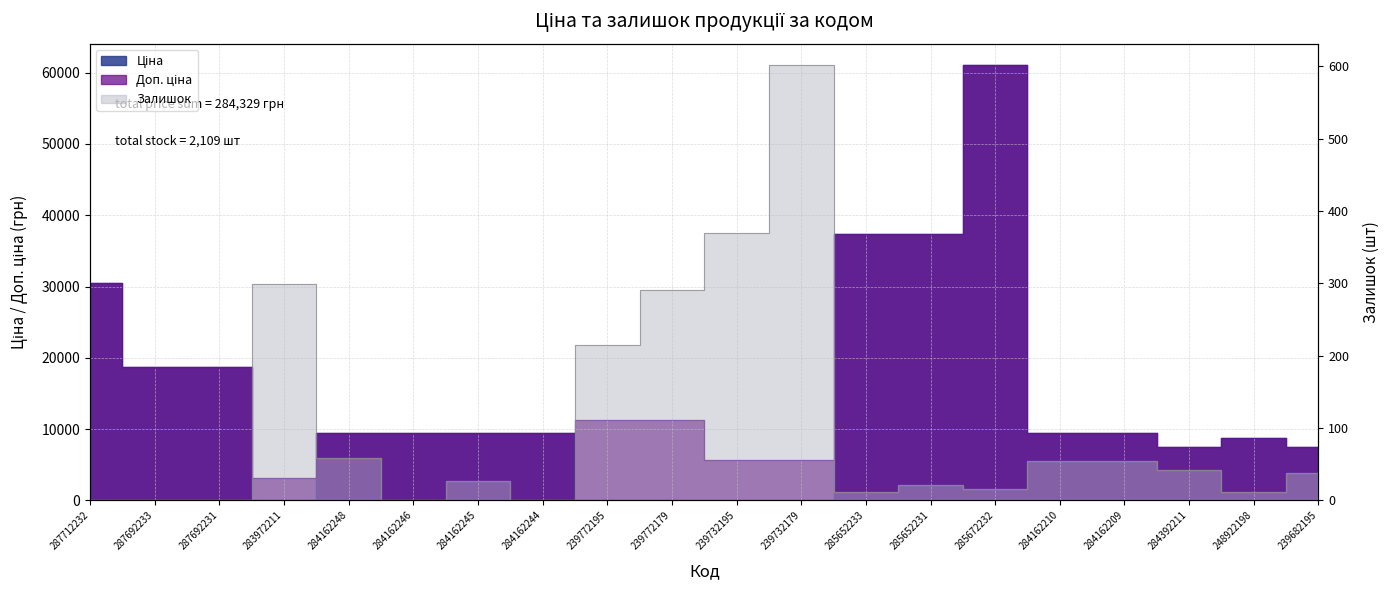

Reading left to right, list all the values displayed in this chart.

Ціна: 287712232=30512.3	287692233=18671.5	287692231=18671.5	283972211=32.0	284162248=9416.9	284162246=9416.9	284162245=9416.9	284162244=9416.9	239772195=113.3	239772179=113.3	239732195=56.7	239732179=56.7	285652233=37343.0	285652231=37343.0	285672232=61024.7	284162210=9416.9	284162209=9416.9	284392211=7545.9	248922198=8797.6	239682195=7545.9
Доп. ціна: 287712232=30512.3	287692233=18671.5	287692231=18671.5	283972211=3205.0	284162248=9416.9	284162246=9416.9	284162245=9416.9	284162244=9416.9	239772195=11334.0	239772179=11334.0	239732195=5667.0	239732179=5667.0	285652233=37343.0	285652231=37343.0	285672232=61024.7	284162210=9416.9	284162209=9416.9	284392211=7545.9	248922198=8797.6	239682195=7545.9
Залишок: 287712232=0.0	287692233=0.0	287692231=0.0	283972211=299.0	284162248=59.0	284162246=0.0	284162245=27.0	284162244=1.0	239772195=215.0	239772179=290.0	239732195=370.0	239732179=601.0	285652233=11.0	285652231=21.0	285672232=16.0	284162210=54.0	284162209=54.0	284392211=42.0	248922198=11.0	239682195=38.0